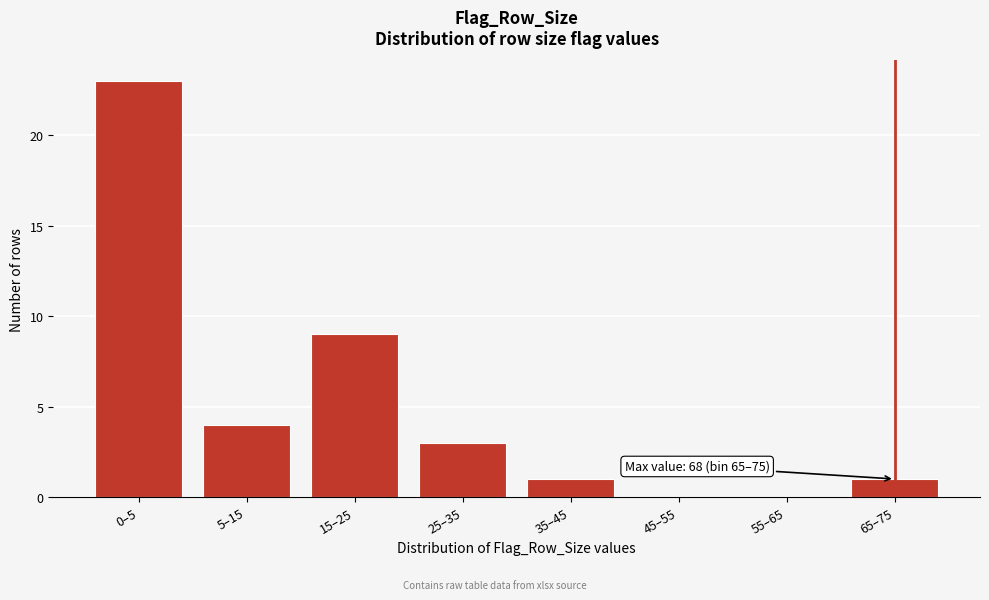

Reading right to left, extract all data points from this chart.

65–75=1	55–65=0	45–55=0	35–45=1	25–35=3	15–25=9	5–15=4	0–5=23